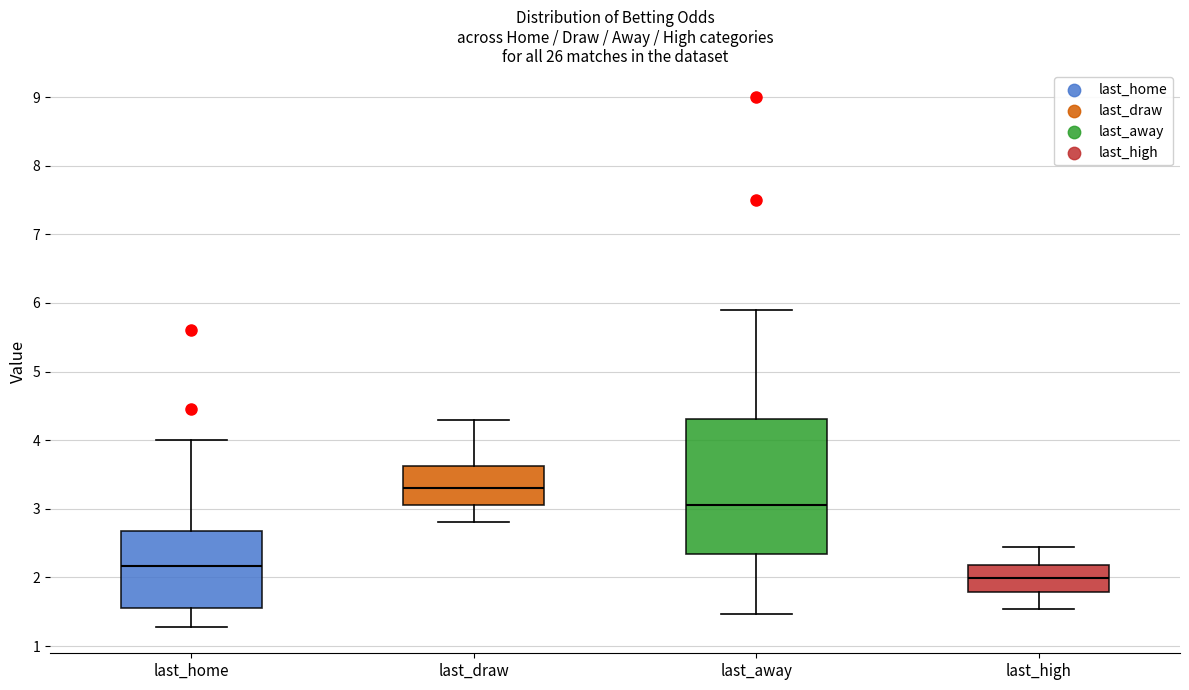

Where does the upper whisker of the box for last_high end on the y-axis? The values are not printed on the chart, so give them approximately, as read against the axis.

2.5